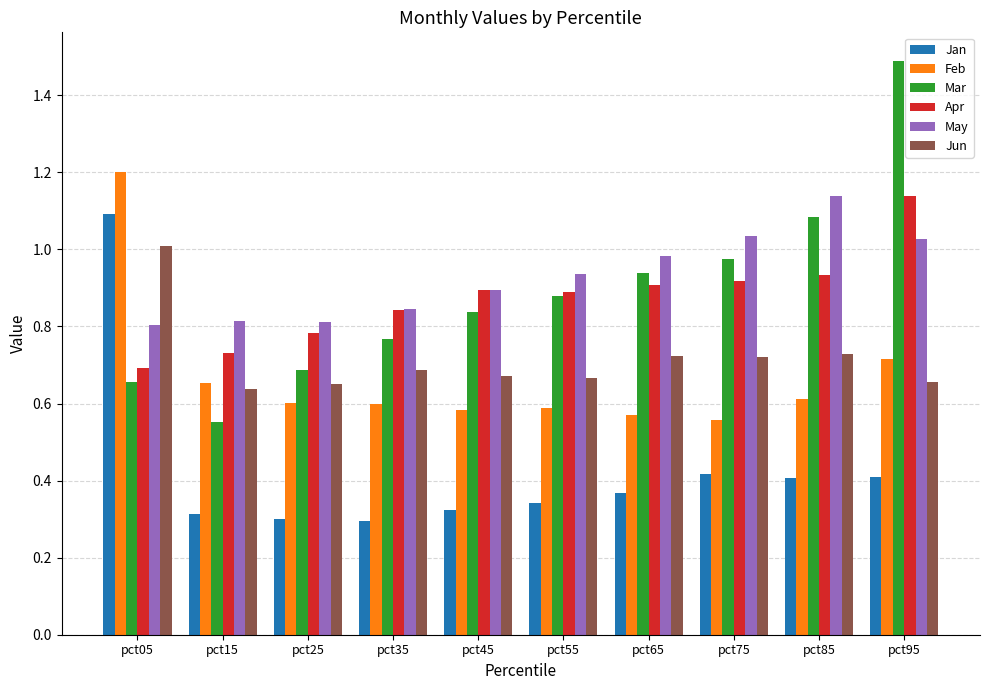

The value of Feb at pct55 is 0.8. True or false?

False